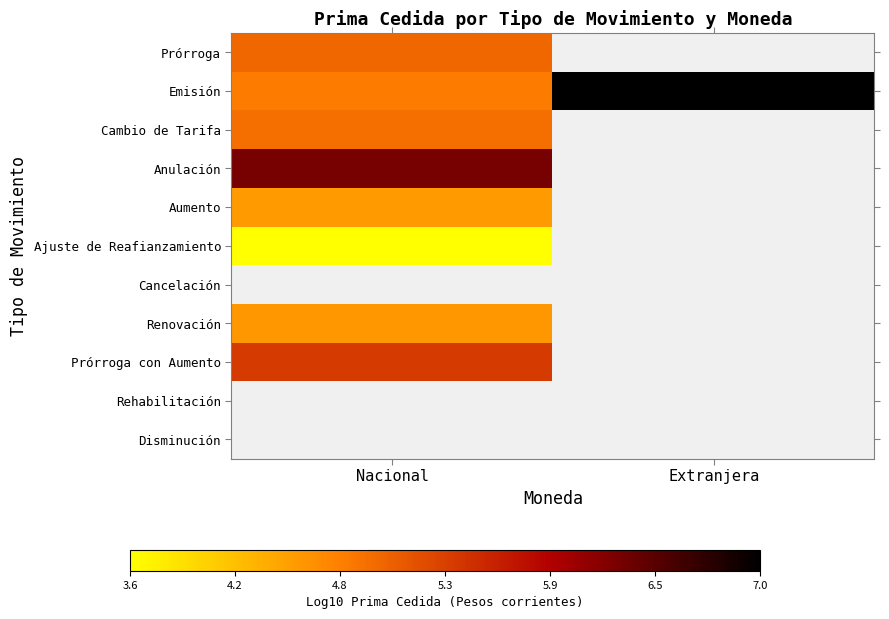

At how many categories does at least one series exceed 4?

2